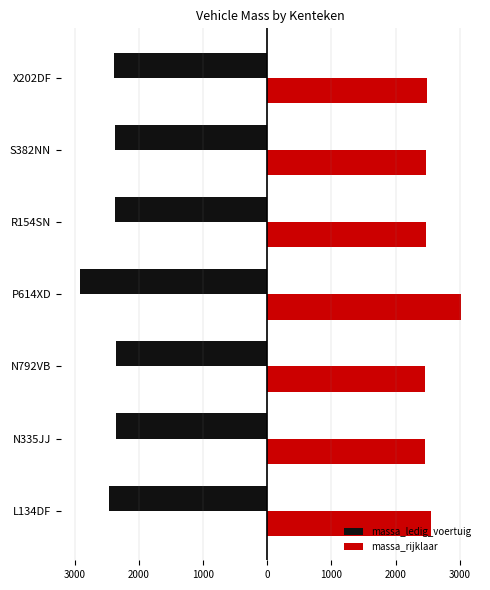

Which series has the largest total across all categories?

massa_rijklaar